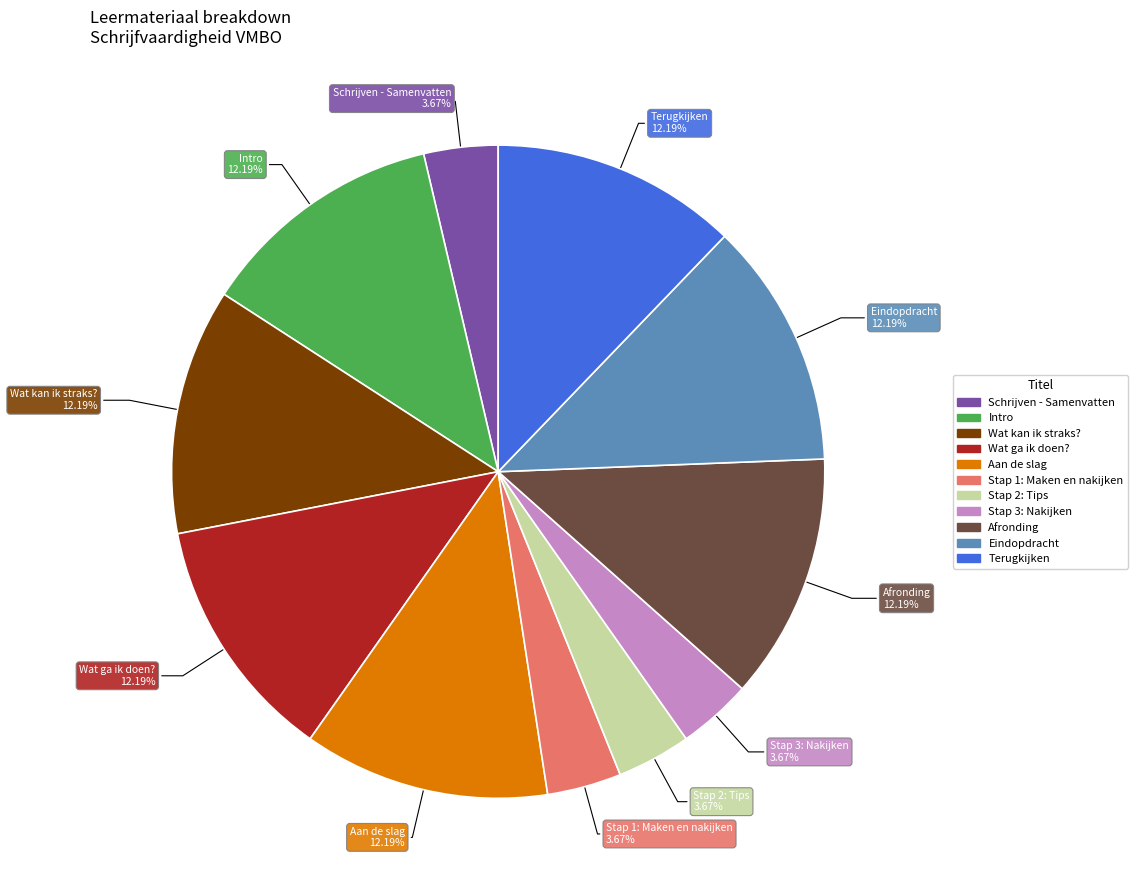

To the nearest percent, what portion does Wat ga ik doen? represent?

12%